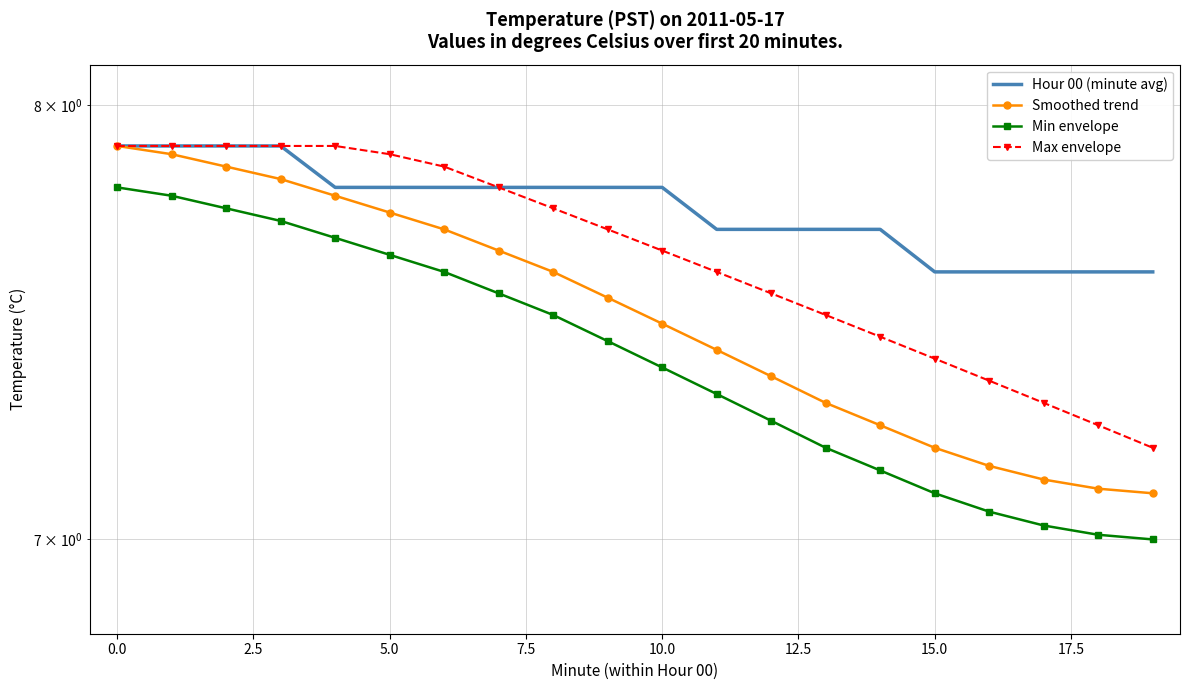

Which series has the widest spread of values?

Smoothed trend